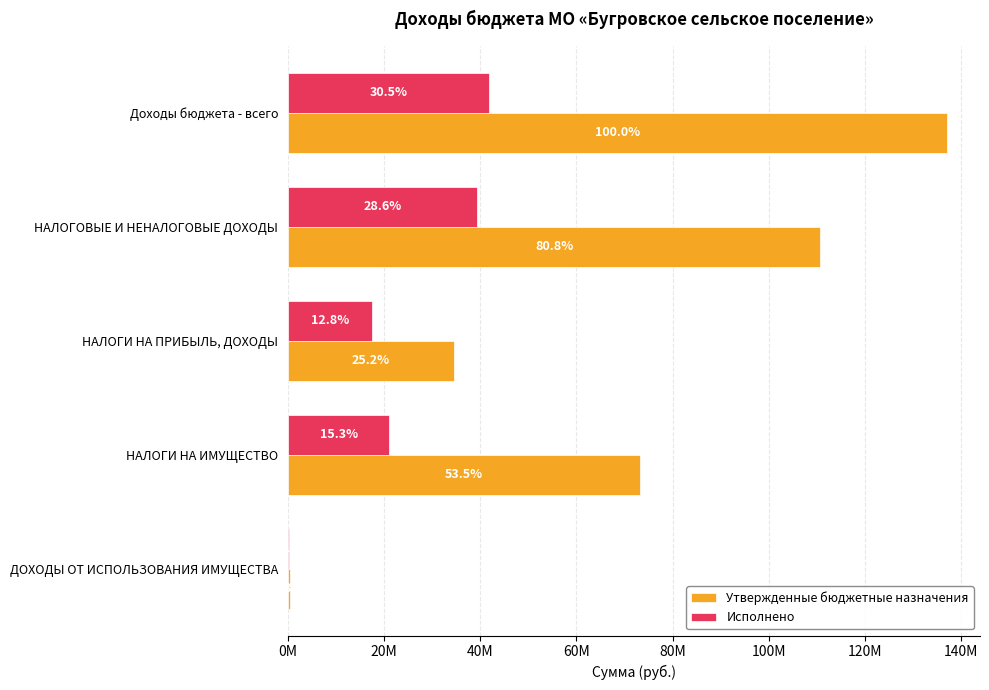

What are all the series names shown in the legend?

Утвержденные бюджетные назначения, Исполнено